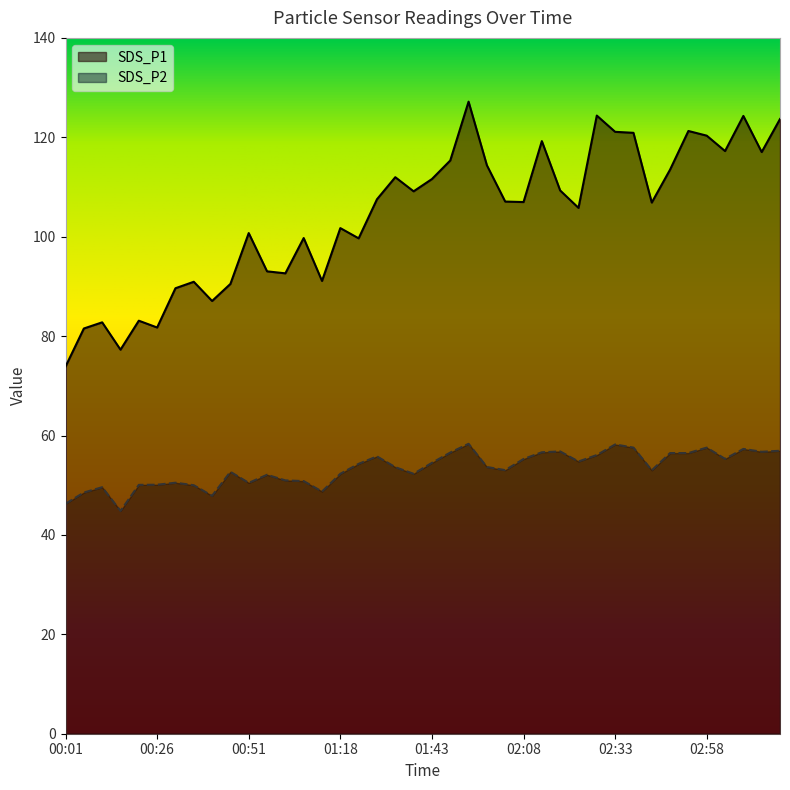

What is the minimum value for SDS_P1?

73.9